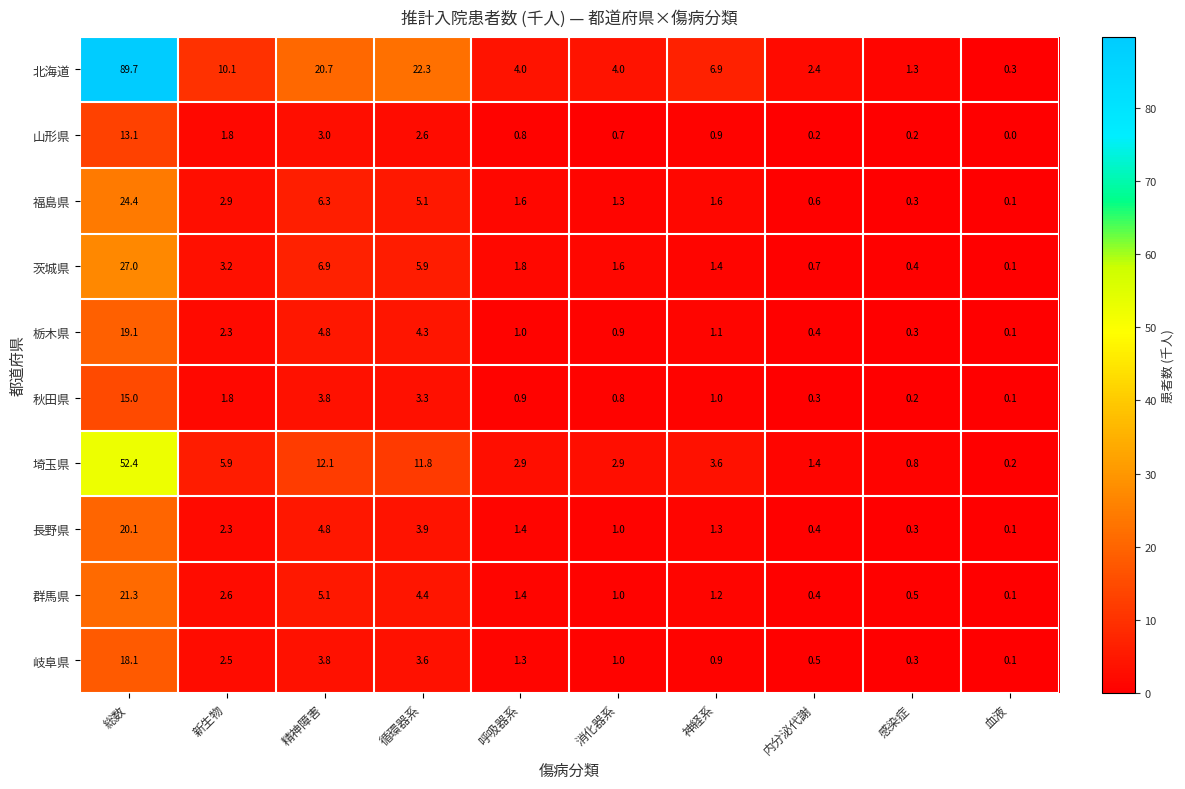

Which series has the widest spread of values?

北海道